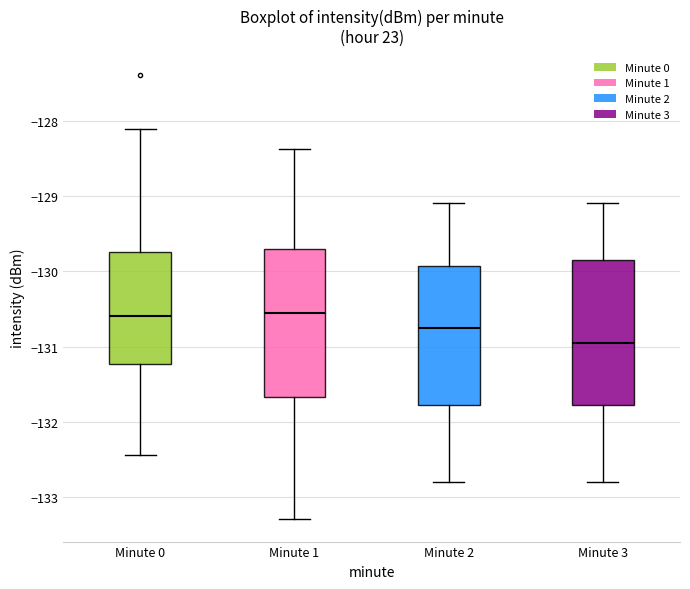

Reading left to right, transcribe this box plot: for each box, give where its median line is, the range the box spans, and where its two whiskers end, as read against the y-axis. The values are not printed on the chart, so give them approximately, as read against the axis.

Minute 0: median -130.6, box -131.2 to -129.7, whiskers -132.4 to -128.1
Minute 1: median -130.5, box -131.7 to -129.7, whiskers -133.3 to -128.4
Minute 2: median -130.7, box -131.8 to -129.9, whiskers -132.8 to -129.1
Minute 3: median -130.9, box -131.8 to -129.8, whiskers -132.8 to -129.1